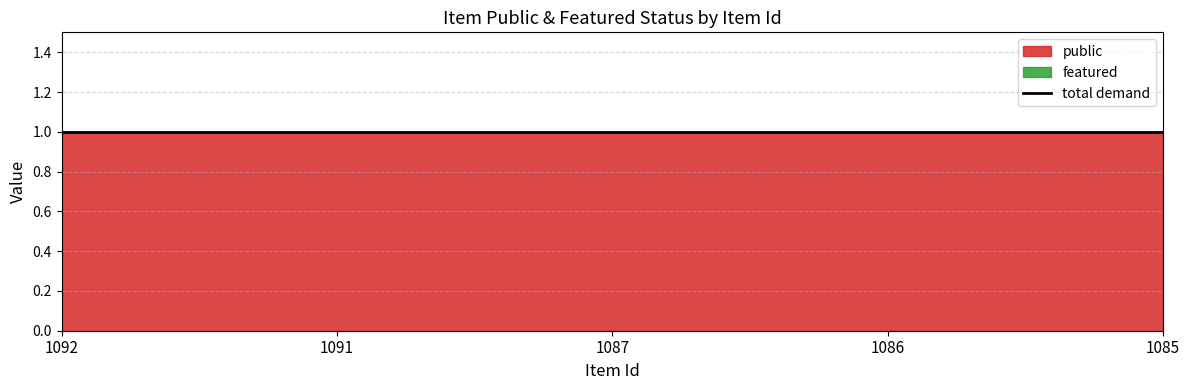

True or false: featured and public intersect in this chart.

False